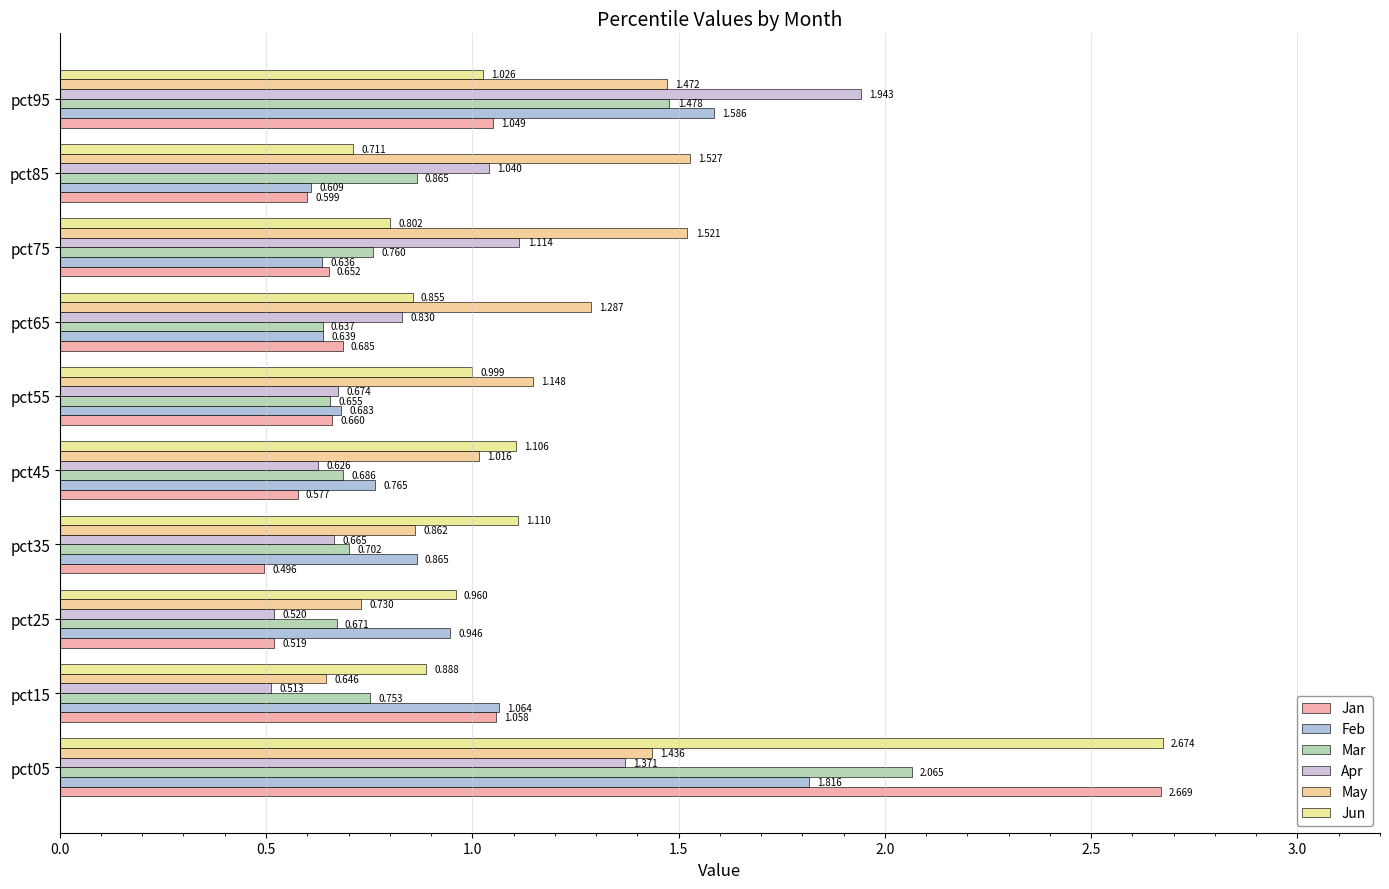

What is the label of the 7th bar from the right?

1.5